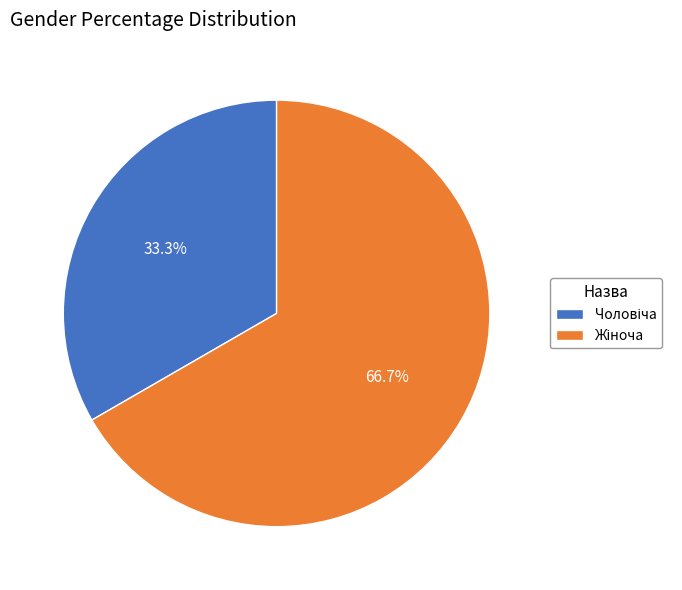

To the nearest percent, what is the difference between the largest and smallest slice percentages?

33%